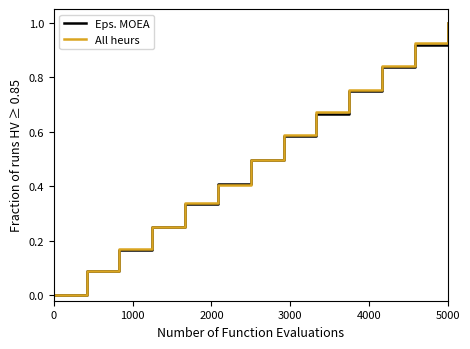

Does the chart have visible grid lines?

No